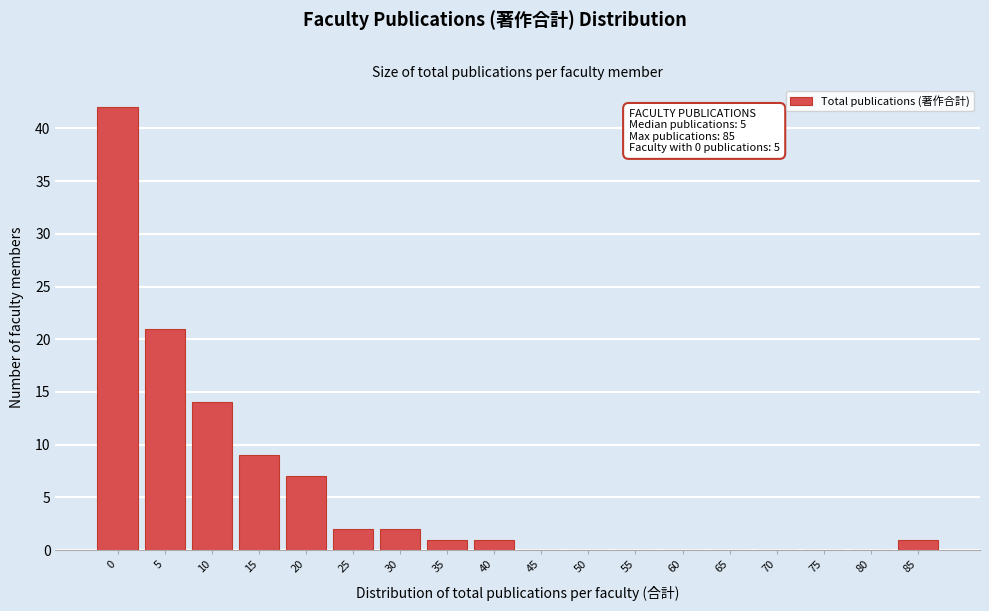

Reading left to right, transcribe all the data shown in this chart.

0=42	5=21	10=14	15=9	20=7	25=2	30=2	35=1	40=1	45=0	50=0	55=0	60=0	65=0	70=0	75=0	80=0	85=1